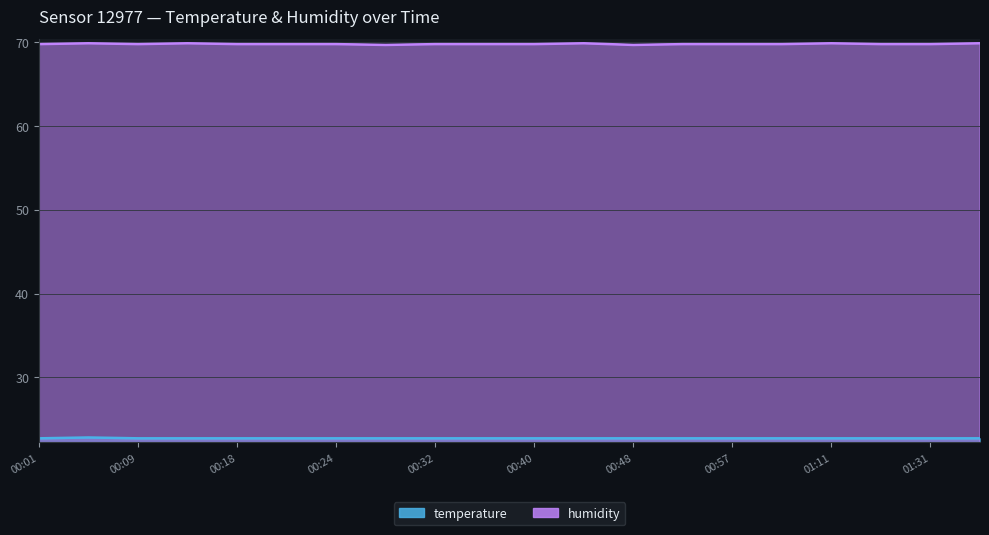

True or false: humidity and temperature cross at least once.

False